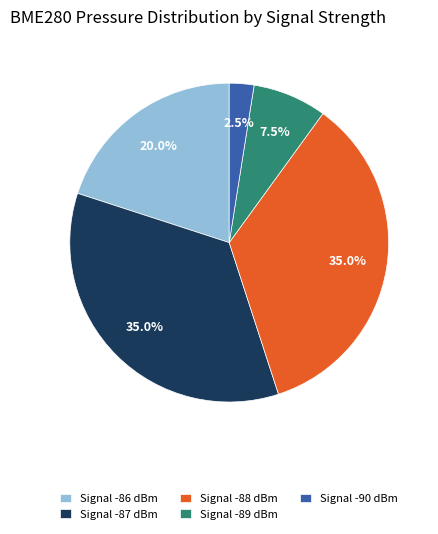

How many slices are in this pie chart?

5